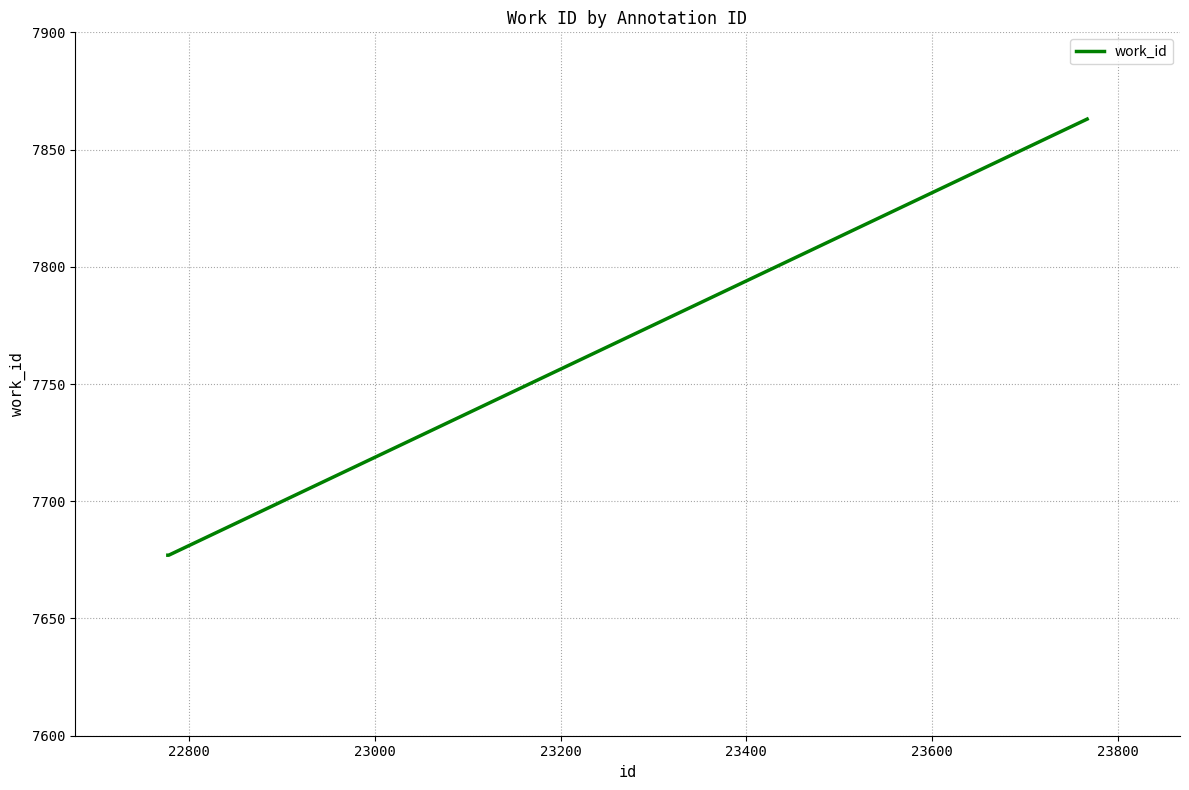

What is the smallest value displayed?

7677